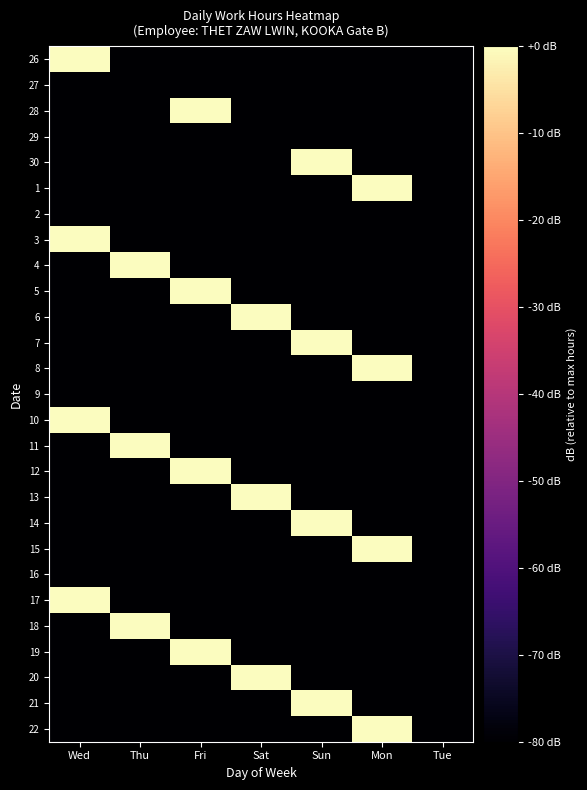

Reading left to right, transcribe all the data shown in this chart.

26: Wed=-0.2	Thu=-81.9	Fri=-81.9	Sat=-81.9	Sun=-81.9	Mon=-81.9	Tue=-81.9
27: Wed=-81.9	Thu=-81.9	Fri=-81.9	Sat=-81.9	Sun=-81.9	Mon=-81.9	Tue=-81.9
28: Wed=-81.9	Thu=-81.9	Fri=-0.2	Sat=-81.9	Sun=-81.9	Mon=-81.9	Tue=-81.9
29: Wed=-81.9	Thu=-81.9	Fri=-81.9	Sat=-81.9	Sun=-81.9	Mon=-81.9	Tue=-81.9
30: Wed=-81.9	Thu=-81.9	Fri=-81.9	Sat=-81.9	Sun=-0.3	Mon=-81.9	Tue=-81.9
1: Wed=-81.9	Thu=-81.9	Fri=-81.9	Sat=-81.9	Sun=-81.9	Mon=-0.2	Tue=-81.9
2: Wed=-81.9	Thu=-81.9	Fri=-81.9	Sat=-81.9	Sun=-81.9	Mon=-81.9	Tue=-81.9
3: Wed=-0.2	Thu=-81.9	Fri=-81.9	Sat=-81.9	Sun=-81.9	Mon=-81.9	Tue=-81.9
4: Wed=-81.9	Thu=-0.3	Fri=-81.9	Sat=-81.9	Sun=-81.9	Mon=-81.9	Tue=-81.9
5: Wed=-81.9	Thu=-81.9	Fri=-0.2	Sat=-81.9	Sun=-81.9	Mon=-81.9	Tue=-81.9
6: Wed=-81.9	Thu=-81.9	Fri=-81.9	Sat=-0.2	Sun=-81.9	Mon=-81.9	Tue=-81.9
7: Wed=-81.9	Thu=-81.9	Fri=-81.9	Sat=-81.9	Sun=-0.2	Mon=-81.9	Tue=-81.9
8: Wed=-81.9	Thu=-81.9	Fri=-81.9	Sat=-81.9	Sun=-81.9	Mon=-0.2	Tue=-81.9
9: Wed=-81.9	Thu=-81.9	Fri=-81.9	Sat=-81.9	Sun=-81.9	Mon=-81.9	Tue=-81.9
10: Wed=-0.2	Thu=-81.9	Fri=-81.9	Sat=-81.9	Sun=-81.9	Mon=-81.9	Tue=-81.9
11: Wed=-81.9	Thu=-0.3	Fri=-81.9	Sat=-81.9	Sun=-81.9	Mon=-81.9	Tue=-81.9
12: Wed=-81.9	Thu=-81.9	Fri=-0.3	Sat=-81.9	Sun=-81.9	Mon=-81.9	Tue=-81.9
13: Wed=-81.9	Thu=-81.9	Fri=-81.9	Sat=-0.2	Sun=-81.9	Mon=-81.9	Tue=-81.9
14: Wed=-81.9	Thu=-81.9	Fri=-81.9	Sat=-81.9	Sun=-0.3	Mon=-81.9	Tue=-81.9
15: Wed=-81.9	Thu=-81.9	Fri=-81.9	Sat=-81.9	Sun=-81.9	Mon=-0.3	Tue=-81.9
16: Wed=-81.9	Thu=-81.9	Fri=-81.9	Sat=-81.9	Sun=-81.9	Mon=-81.9	Tue=-81.9
17: Wed=-0.3	Thu=-81.9	Fri=-81.9	Sat=-81.9	Sun=-81.9	Mon=-81.9	Tue=-81.9
18: Wed=-81.9	Thu=-0.3	Fri=-81.9	Sat=-81.9	Sun=-81.9	Mon=-81.9	Tue=-81.9
19: Wed=-81.9	Thu=-81.9	Fri=-0.3	Sat=-81.9	Sun=-81.9	Mon=-81.9	Tue=-81.9
20: Wed=-81.9	Thu=-81.9	Fri=-81.9	Sat=-0.2	Sun=-81.9	Mon=-81.9	Tue=-81.9
21: Wed=-81.9	Thu=-81.9	Fri=-81.9	Sat=-81.9	Sun=-0.3	Mon=-81.9	Tue=-81.9
22: Wed=-81.9	Thu=-81.9	Fri=-81.9	Sat=-81.9	Sun=-81.9	Mon=-0.2	Tue=-81.9